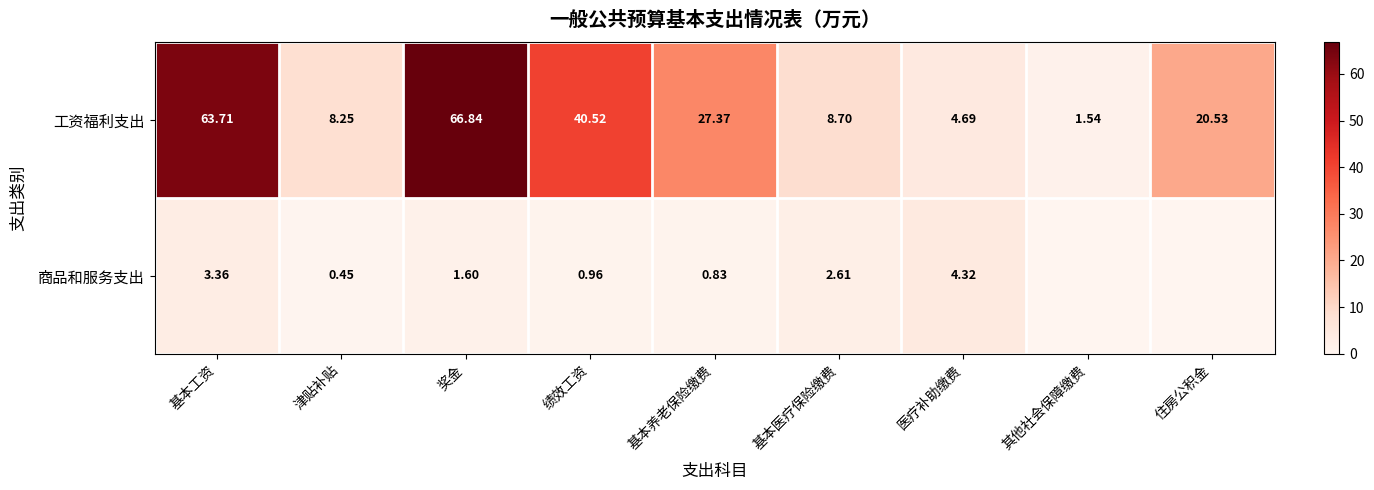

What is the difference between the second highest and minimum values in the 工资福利支出 series?

62.2